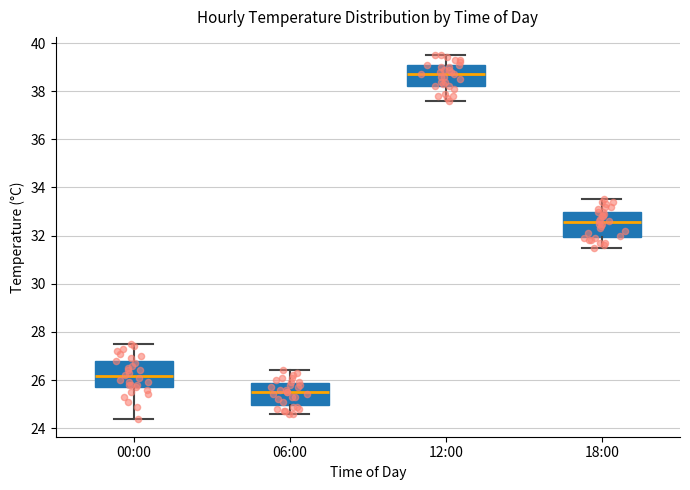

Reading left to right, read every box against the y-axis: the position of its median line, the range the box covers, and the ends of its whiskers. The values are not printed on the chart, so give them approximately, as read against the axis.

00:00: median 26.2, box 25.8 to 26.8, whiskers 24.4 to 27.6
06:00: median 25.6, box 25.0 to 25.8, whiskers 24.6 to 26.4
12:00: median 38.8, box 38.2 to 39.0, whiskers 37.6 to 39.6
18:00: median 32.6, box 32.0 to 33.0, whiskers 31.6 to 33.6